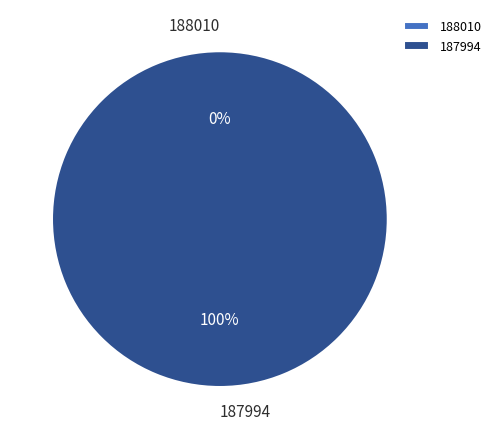

How many slices are in this pie chart?

2